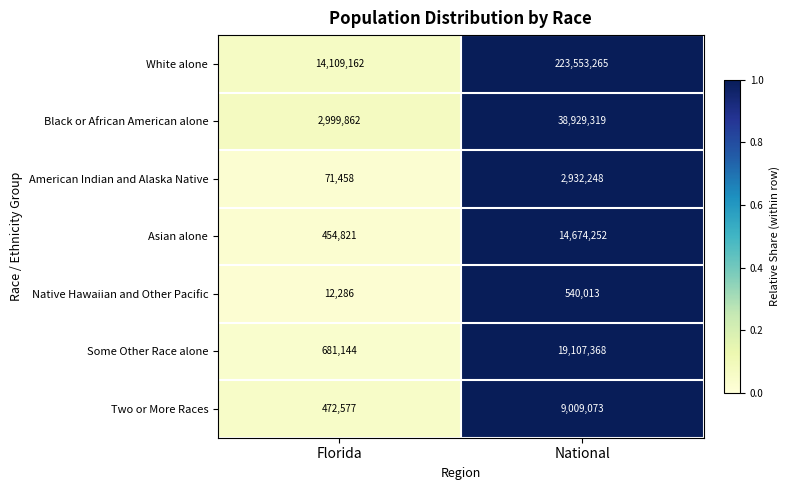

Reading right to left, extract all data points from this chart.

White alone: 223553265	14109162
Black or African American alone: 38929319	2999862
American Indian and Alaska Native: 2932248	71458
Asian alone: 14674252	454821
Native Hawaiian and Other Pacific: 540013	12286
Some Other Race alone: 19107368	681144
Two or More Races: 9009073	472577